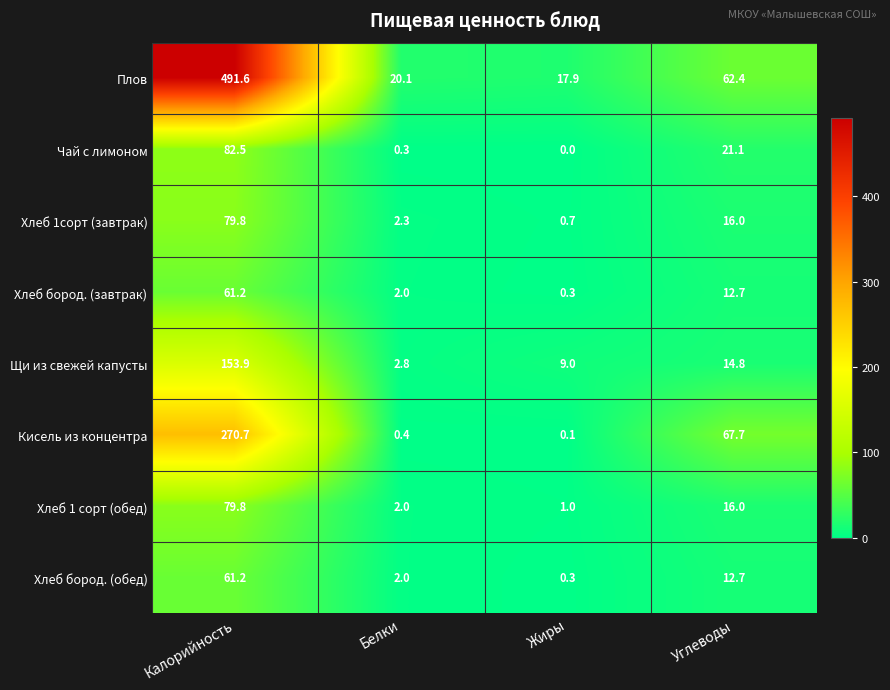

Where is Щи из свежей капусты nearest to the value 78?

Углеводы